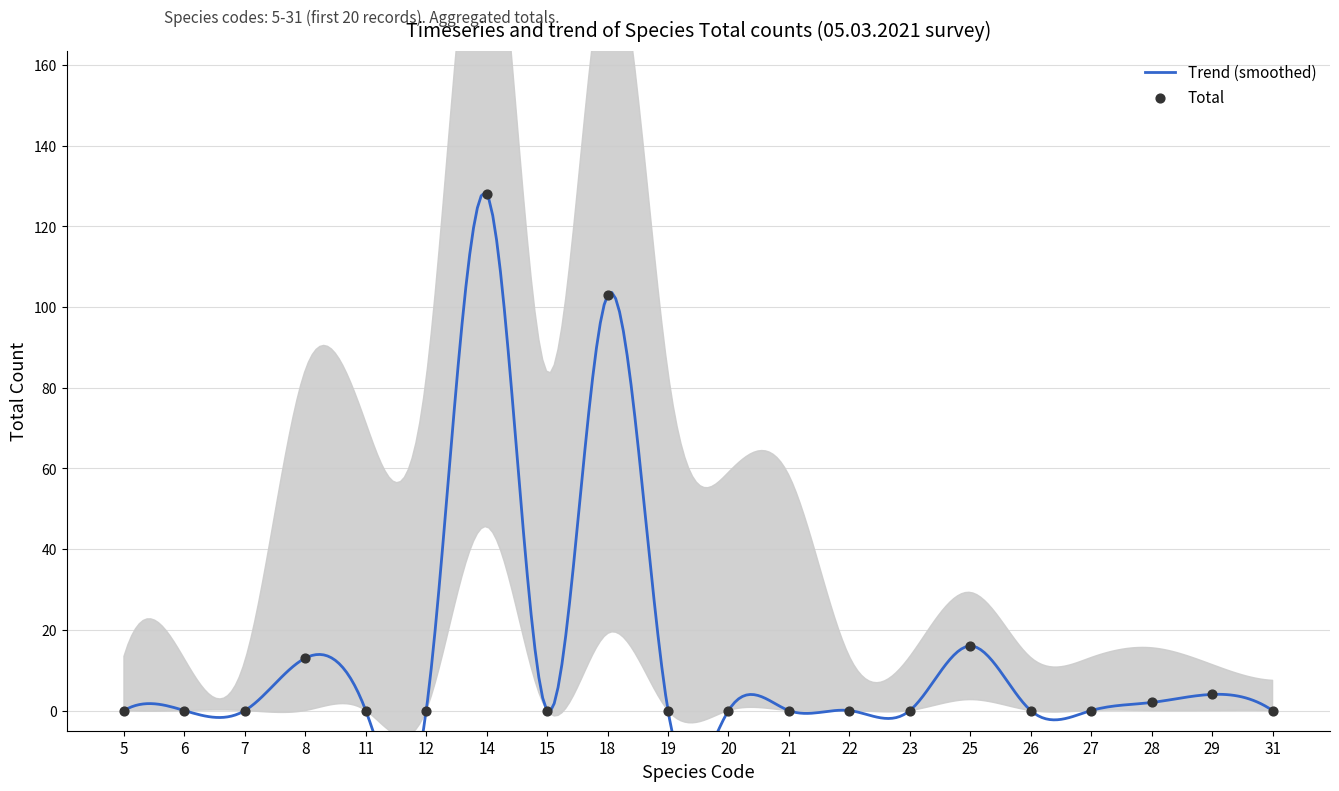

Which has a higher value, 11 or 21?

11